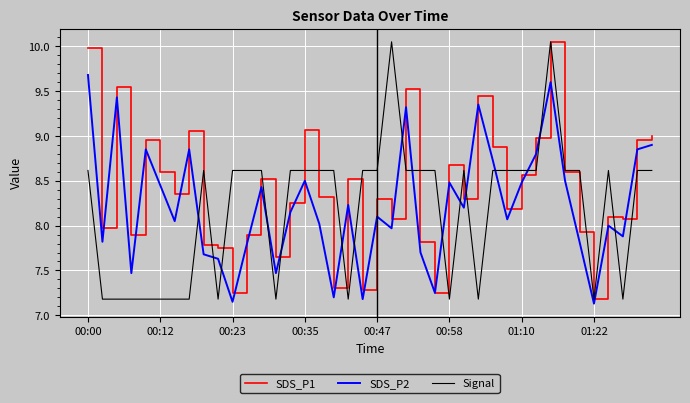

After their last crossing, which series has the higher values: Signal or SDS_P2?

SDS_P2